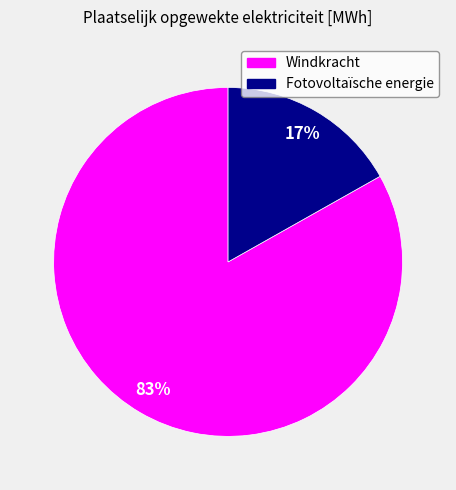

Is it true that Windkracht is 83% of the pie?

True